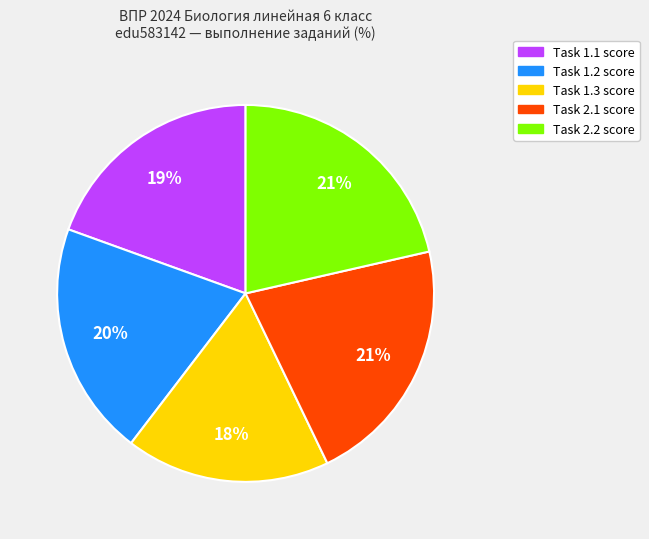

Does any single category account for the majority?

No